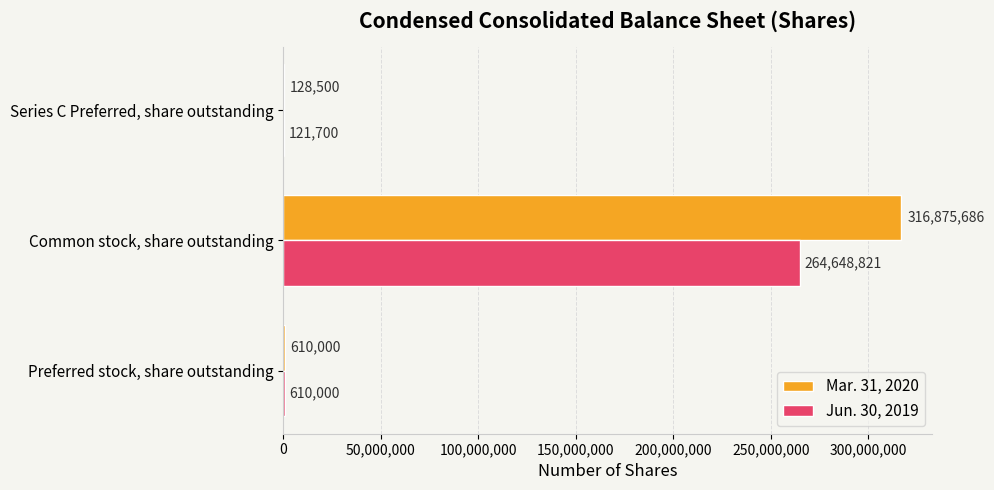

Which series changed the most between Preferred stock, share outstanding and Common stock, share outstanding?

Mar. 31, 2020